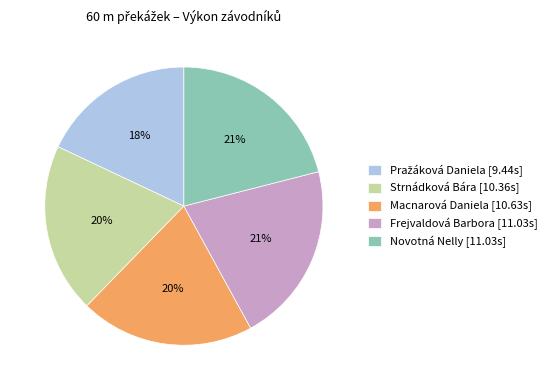

The Novotná Nelly [11.03s] slice represents 21% of the pie. True or false?

True